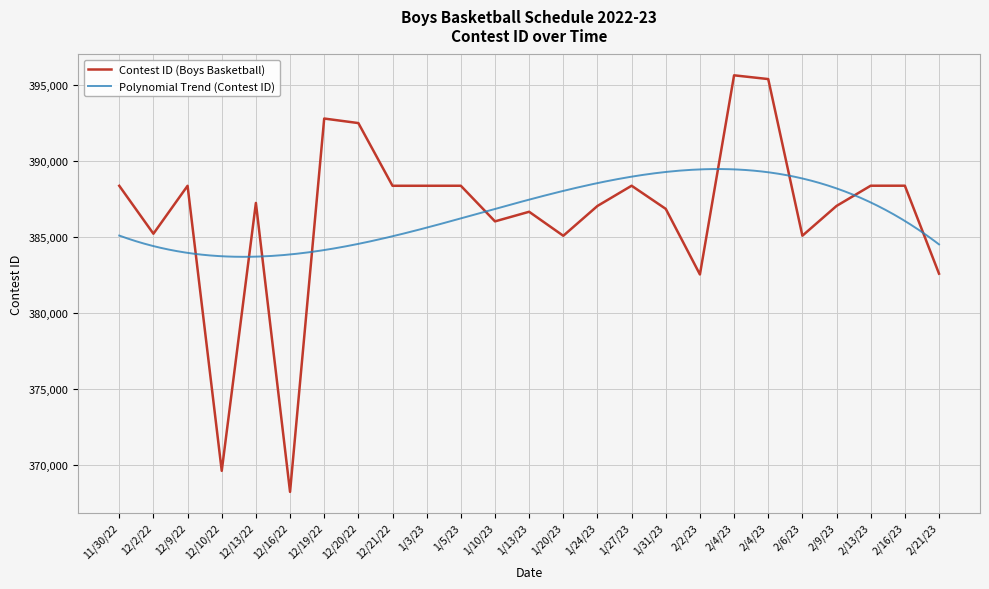

Reading left to right, what are all the values shown in this chart?

11/30/22=388361	12/2/22=385208	12/9/22=388362	12/10/22=369605	12/13/22=387234	12/16/22=368220	12/19/22=392788	12/20/22=392489	12/21/22=388363	1/3/23=388364	1/5/23=388365	1/10/23=386021	1/13/23=386653	1/20/23=385073	1/24/23=387035	1/27/23=388366	1/31/23=386843	2/2/23=382527	2/4/23=395632	2/4/23=395385	2/6/23=385077	2/9/23=387037	2/13/23=388367	2/16/23=388368	2/21/23=382579